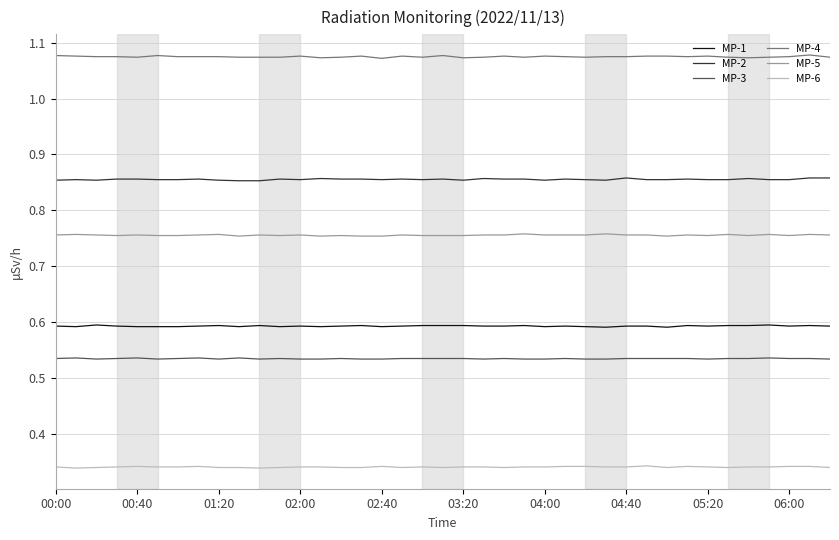

What are all the series names shown in the legend?

MP-1, MP-2, MP-3, MP-4, MP-5, MP-6